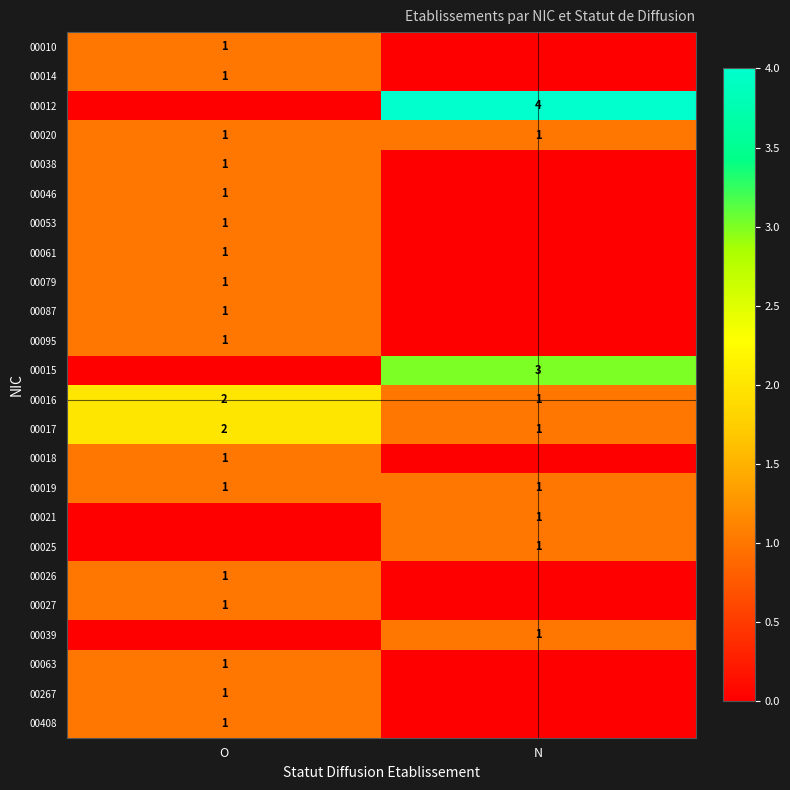

The value of 00019 at N is 1. True or false?

True